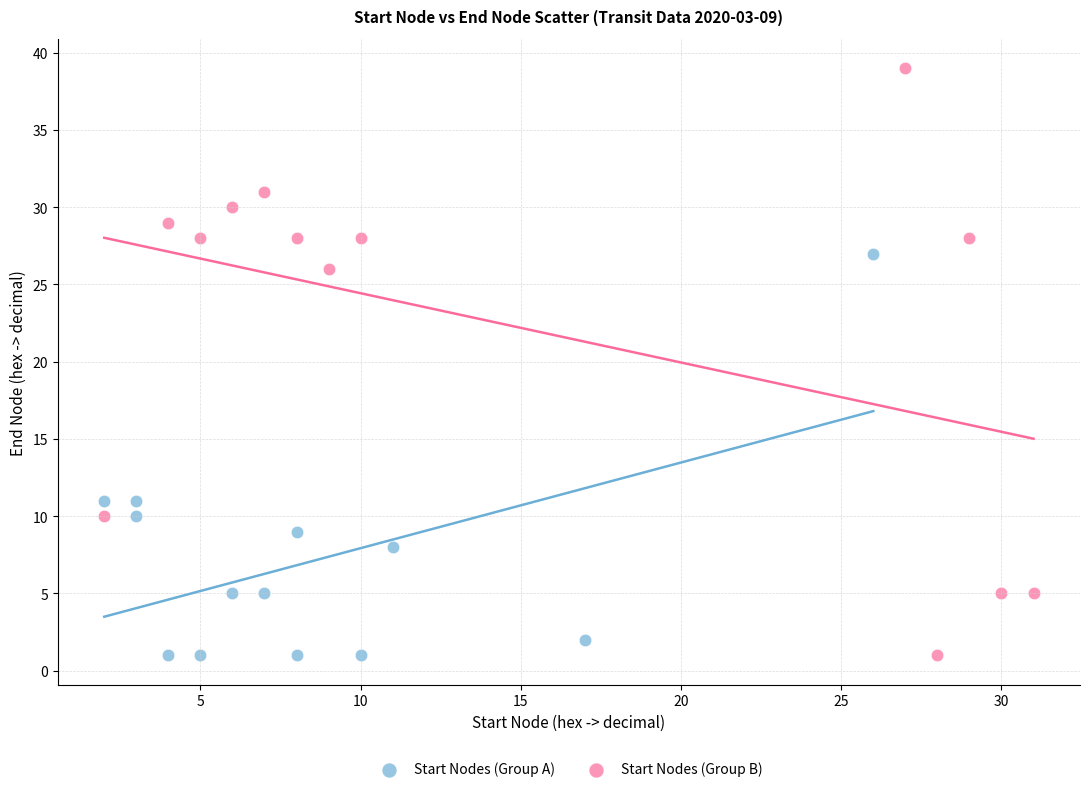

Which series has the widest spread of Y values?

Start Nodes (Group B)